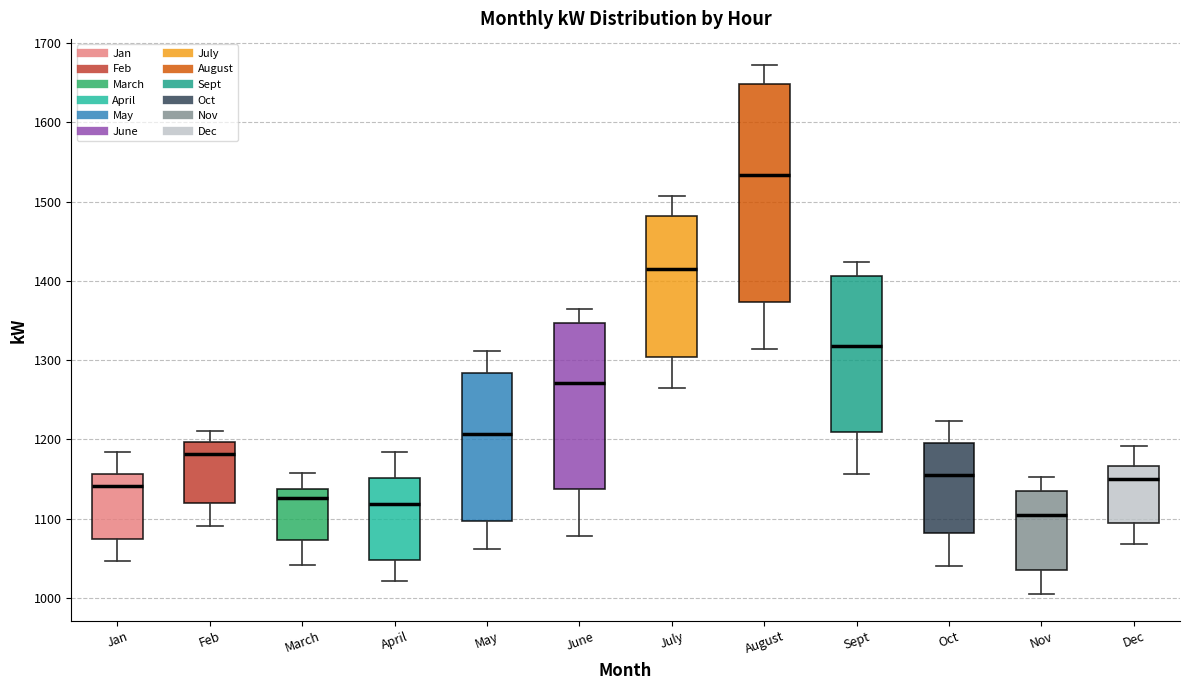

Reading left to right, read every box against the y-axis: the position of its median line, the range the box covers, and the ends of its whiskers. The values are not printed on the chart, so give them approximately, as read against the axis.

Jan: median 1140, box 1070 to 1160, whiskers 1050 to 1180
Feb: median 1180, box 1120 to 1200, whiskers 1090 to 1210
March: median 1130, box 1070 to 1140, whiskers 1040 to 1160
April: median 1120, box 1050 to 1150, whiskers 1020 to 1180
May: median 1210, box 1100 to 1280, whiskers 1060 to 1310
June: median 1270, box 1140 to 1350, whiskers 1080 to 1360
July: median 1420, box 1300 to 1480, whiskers 1270 to 1510
August: median 1530, box 1370 to 1650, whiskers 1310 to 1670
Sept: median 1320, box 1210 to 1410, whiskers 1160 to 1420
Oct: median 1160, box 1080 to 1200, whiskers 1040 to 1220
Nov: median 1100, box 1030 to 1130, whiskers 1000 to 1150
Dec: median 1150, box 1090 to 1170, whiskers 1070 to 1190